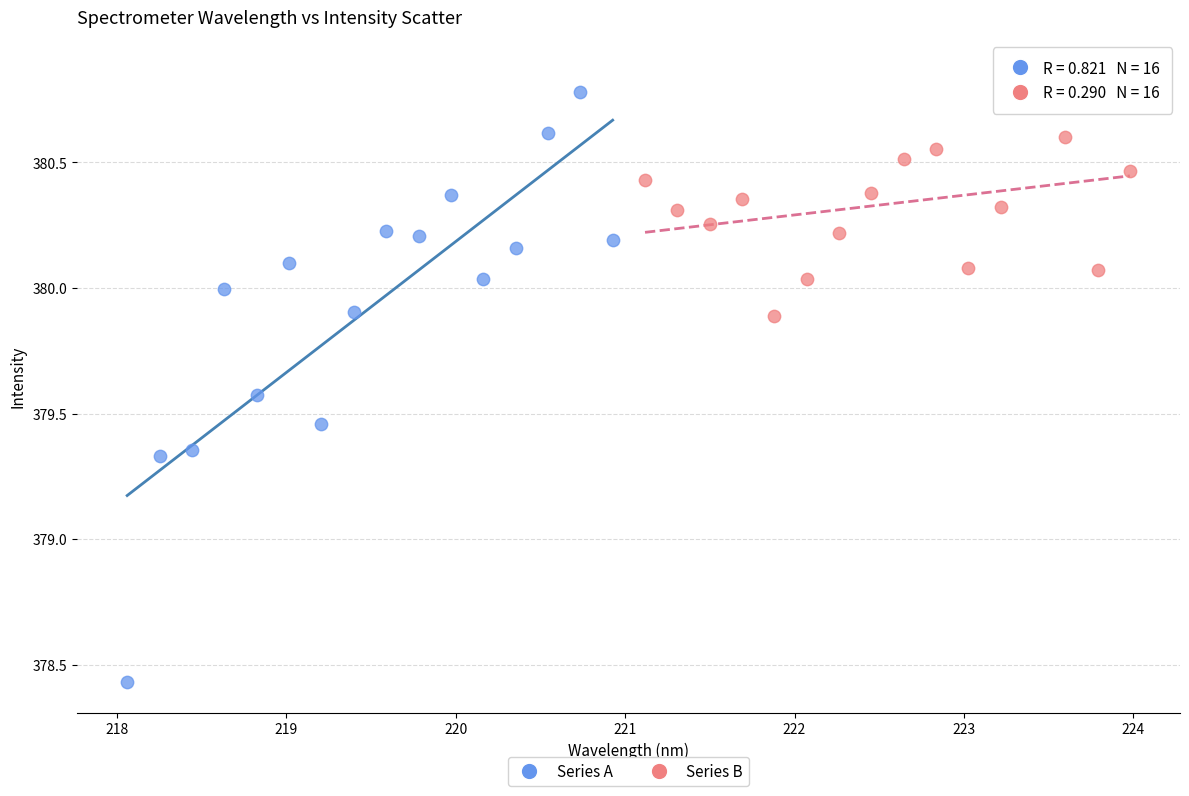

Which series reaches the minimum Y coordinate?

Series A